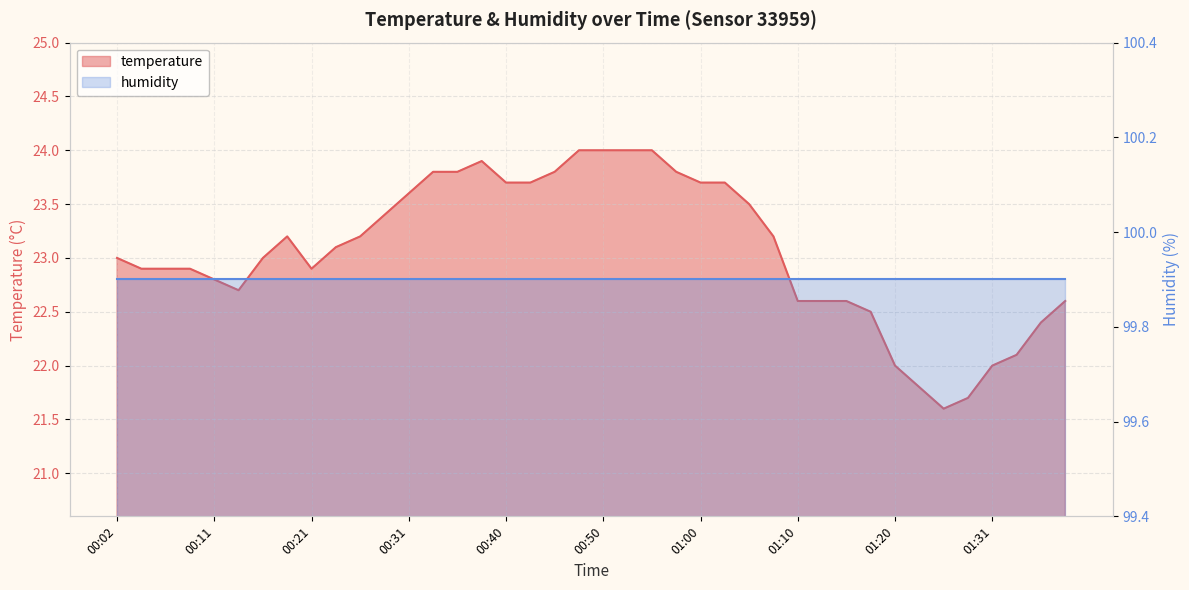

The chart shows a value of 23.8 at 00:58. True or false?

True